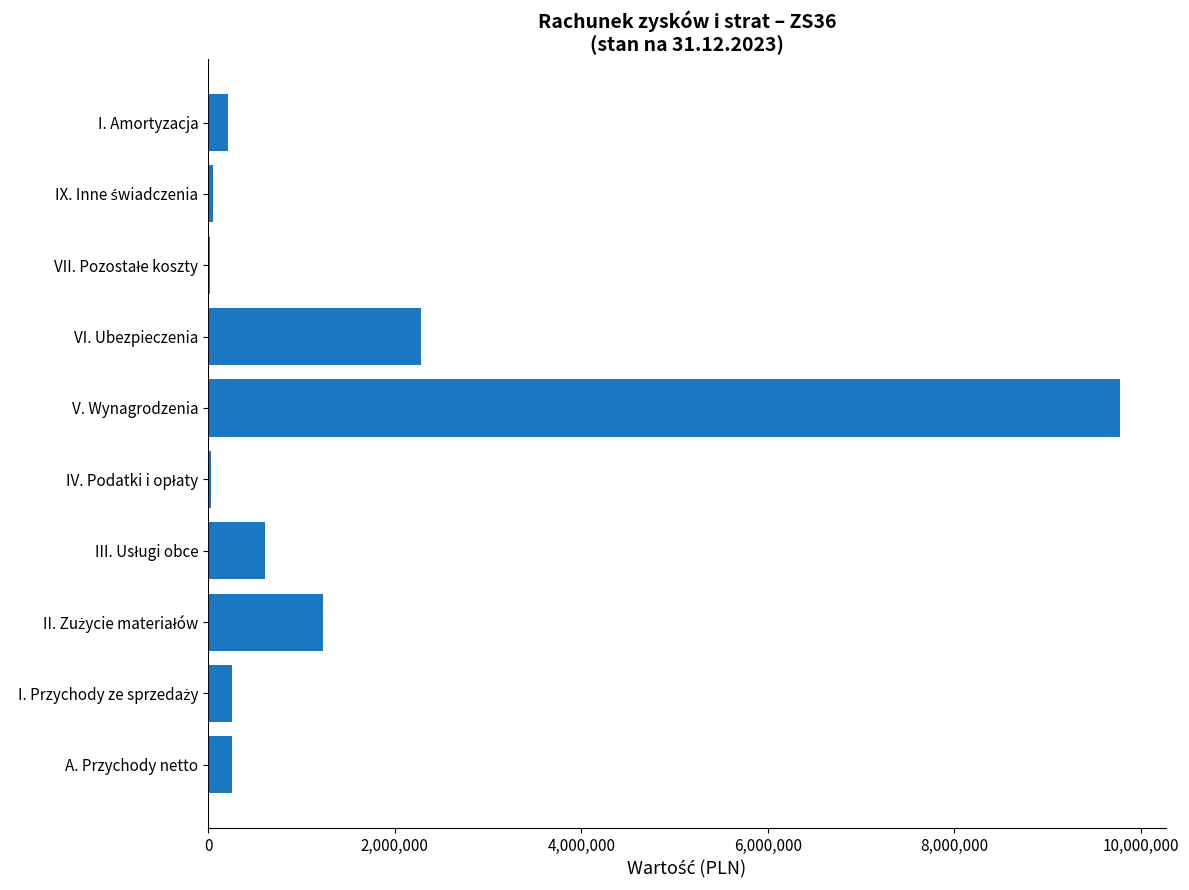

What is the sum of all values?

14718867.2